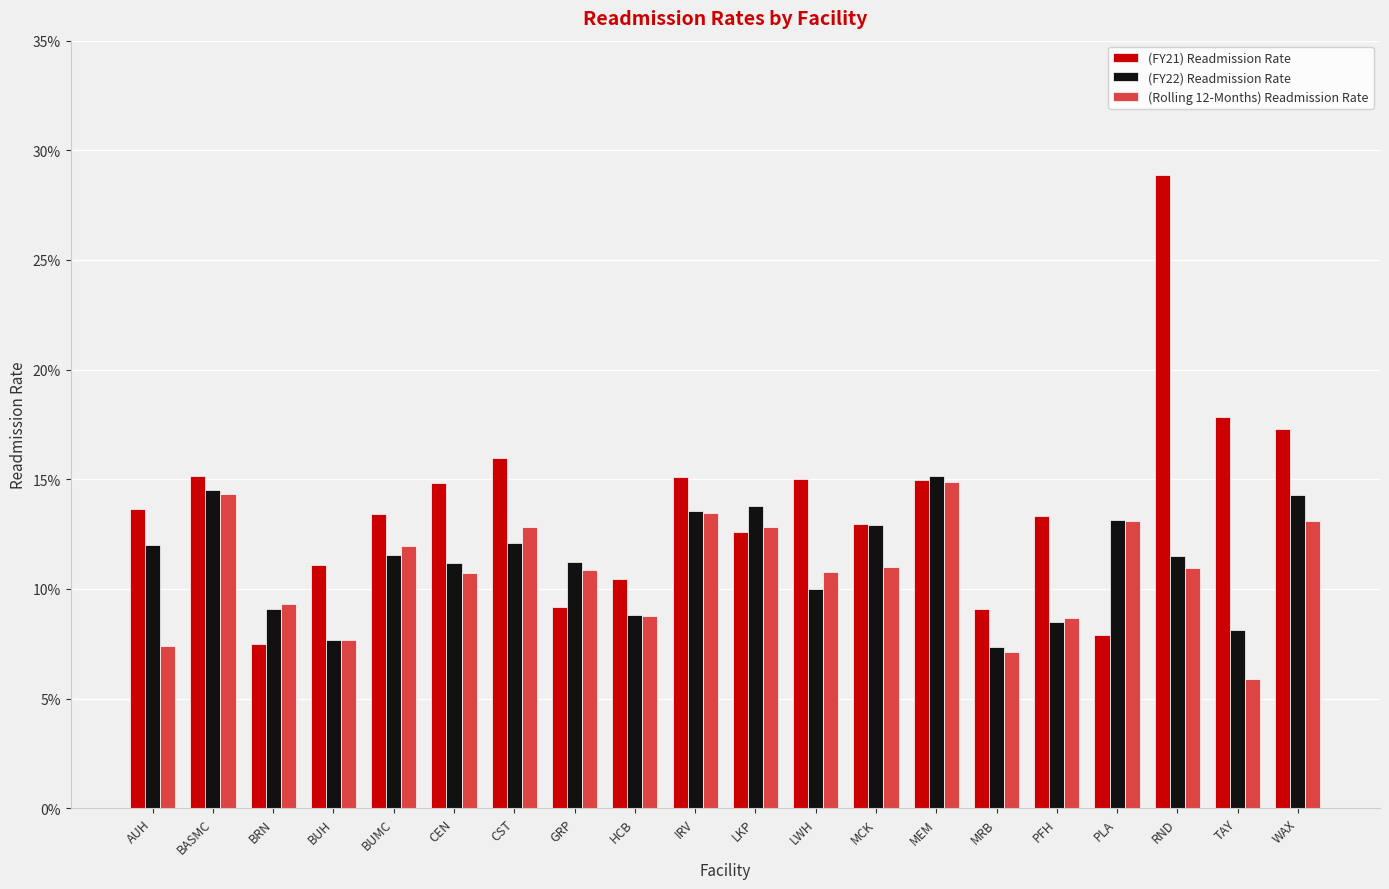

What position from the right is TAY?

2